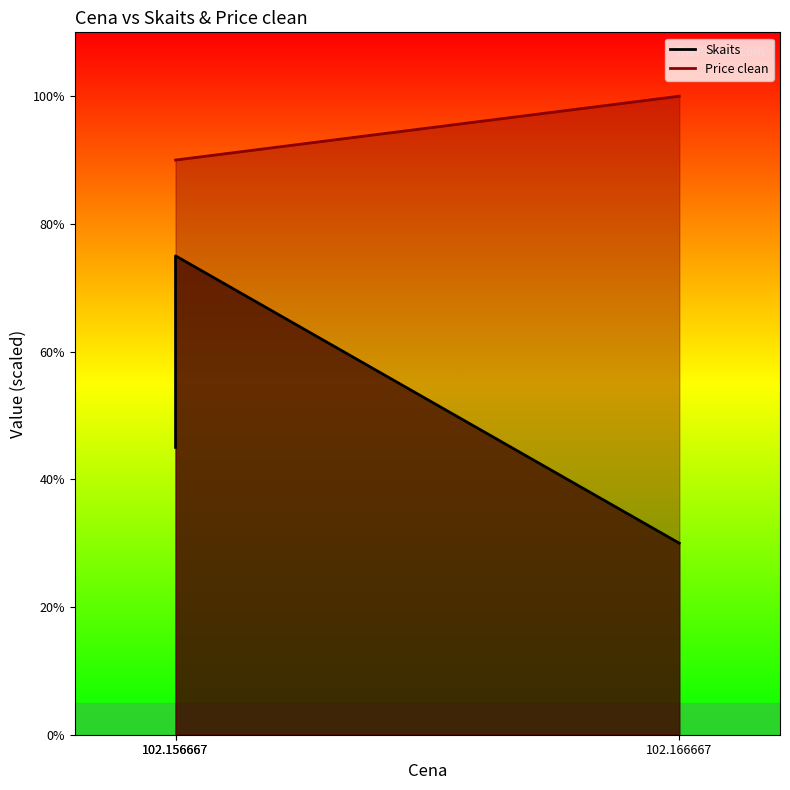

Where does the Skaits series first go above 45?

102.156667